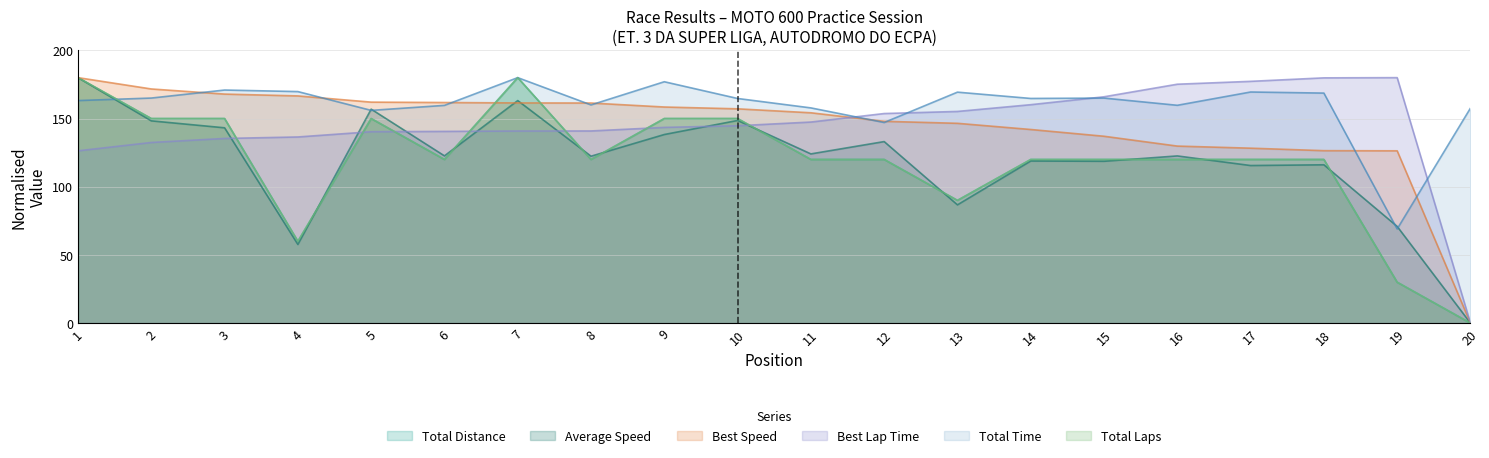

How many data points in Best Speed are above 157?

10